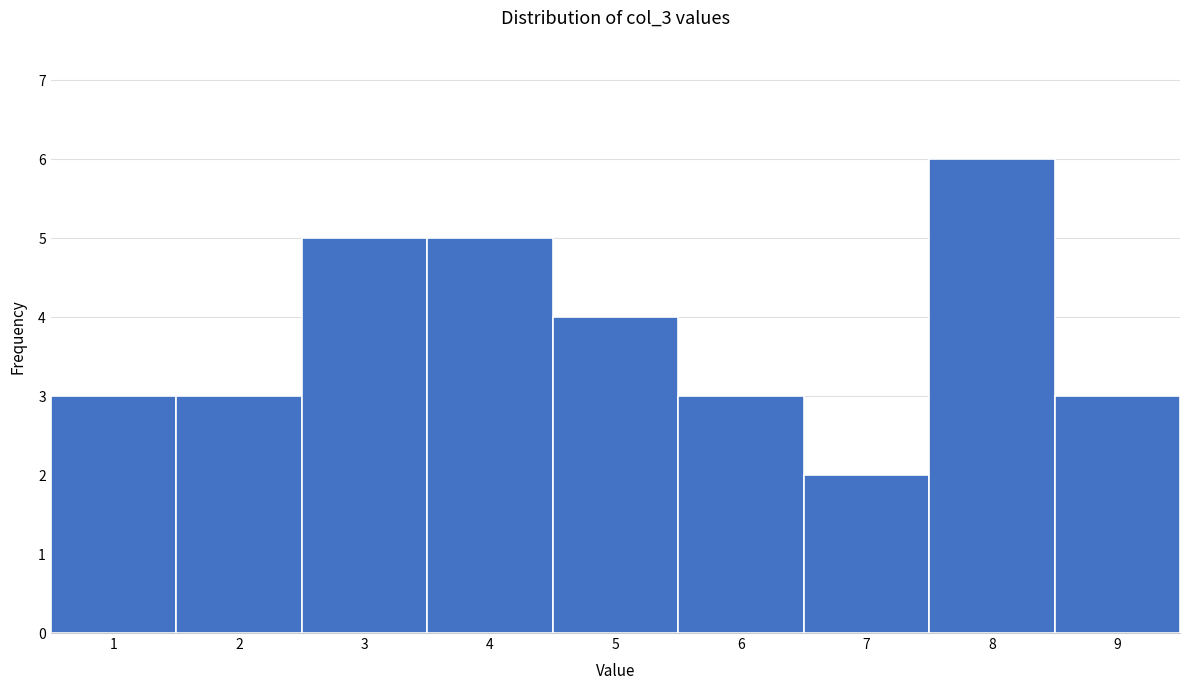

Reading left to right, transcribe this chart: for each bar, give the range it covers on the x-axis and its height. The values are not printed on the chart, so give them approximately, as read against the axis.

0.5 to 1.5: 3
1.5 to 2.5: 3
2.5 to 3.5: 5
3.5 to 4.5: 5
4.5 to 5.5: 4
5.5 to 6.5: 3
6.5 to 7.5: 2
7.5 to 8.5: 6
8.5 to 9.5: 3